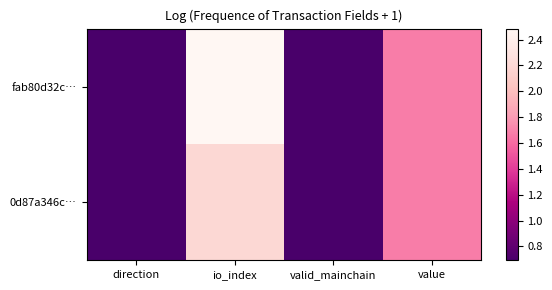

Reading left to right, list all the values displayed in this chart.

fab80d32c…: direction=0.7	io_index=2.5	valid_mainchain=0.7	value=1.7
0d87a346c…: direction=0.7	io_index=2.2	valid_mainchain=0.7	value=1.7